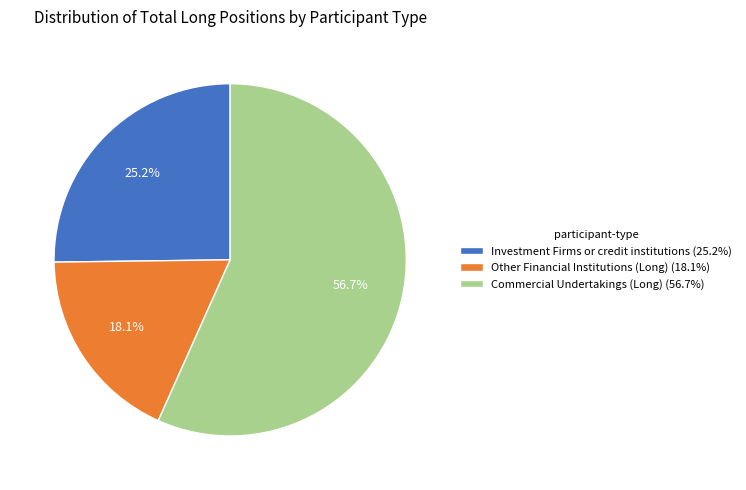

To the nearest percent, what is the difference between the largest and smallest slice percentages?

39%